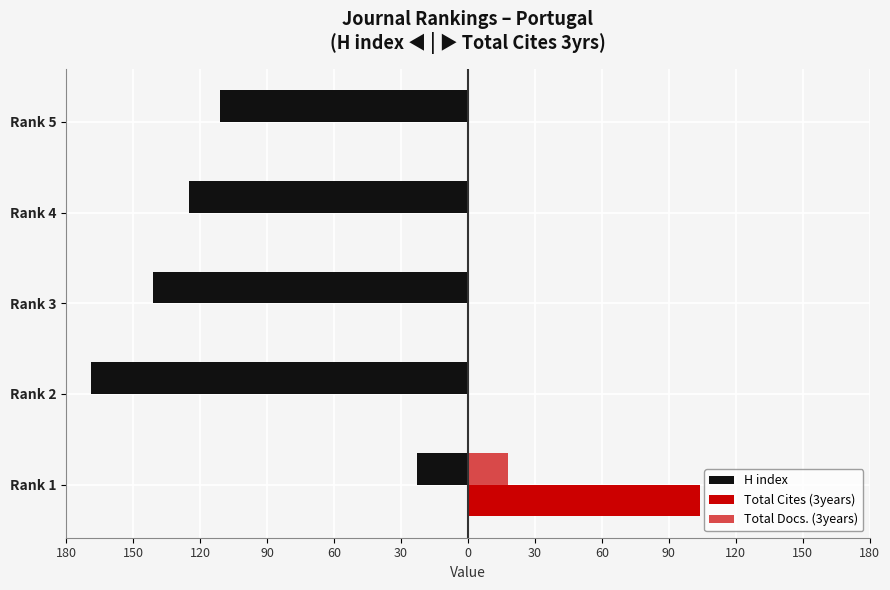

What are all the series names shown in the legend?

H index, Total Cites (3years), Total Docs. (3years)